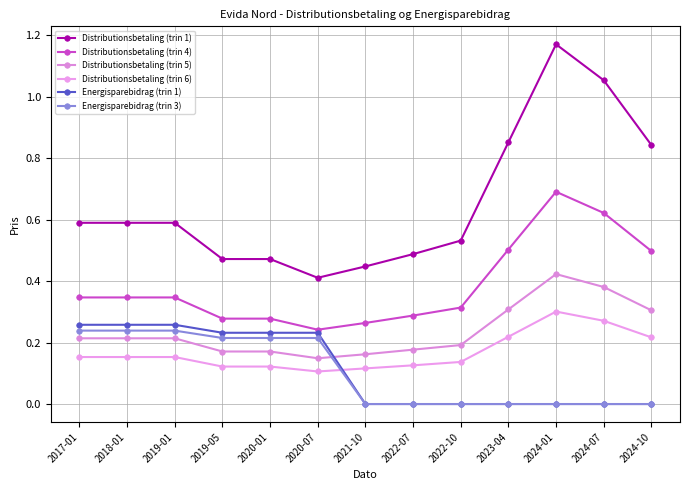

What is the difference between the second highest and second lowest values in the Energisparebidrag (trin 3) series?

0.2